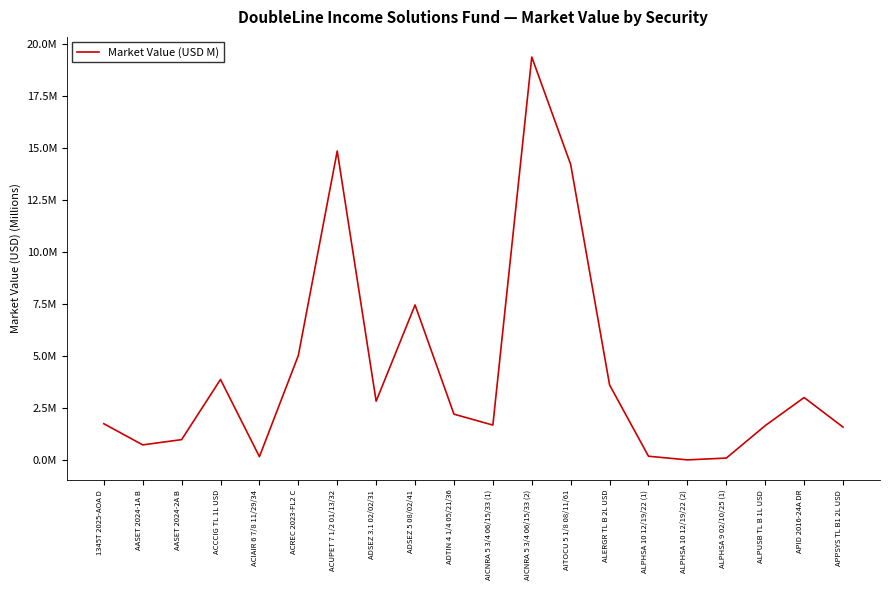

Does the chart have visible grid lines?

No